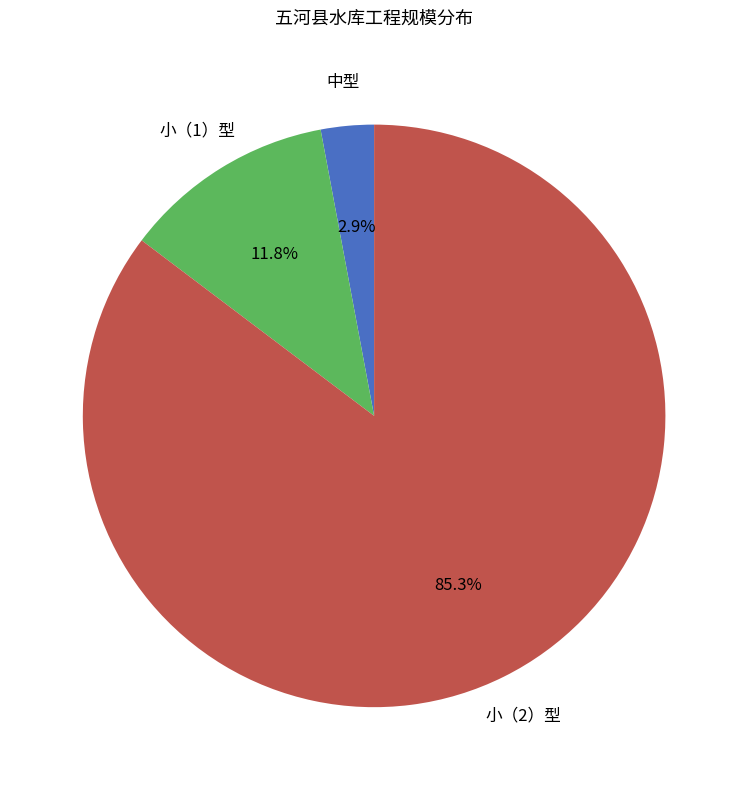

Is there any slice that represents more than half of the pie?

Yes